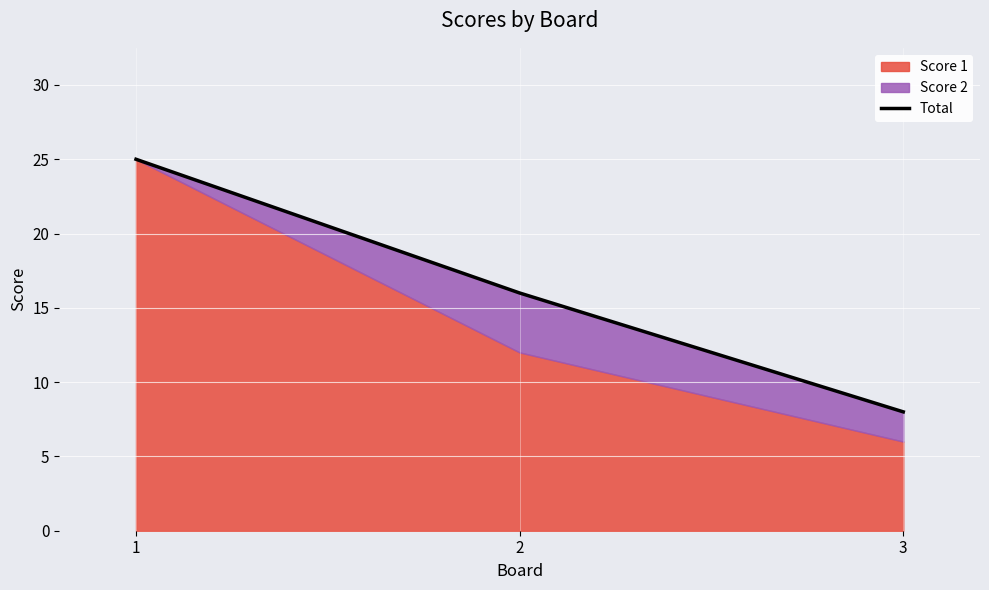

How many categories are shown in the chart?

3